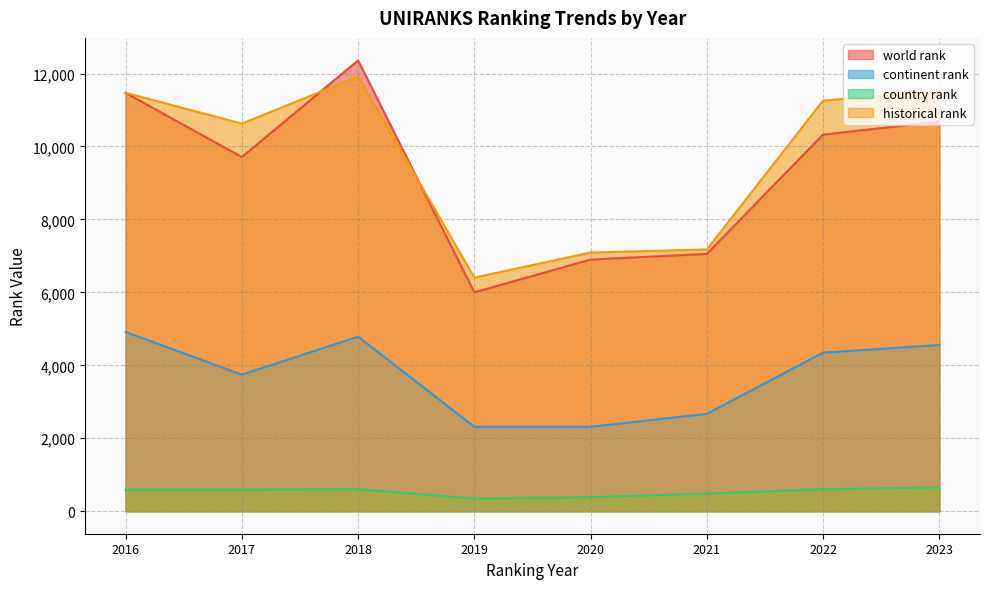

True or false: historical rank and continent rank intersect in this chart.

False